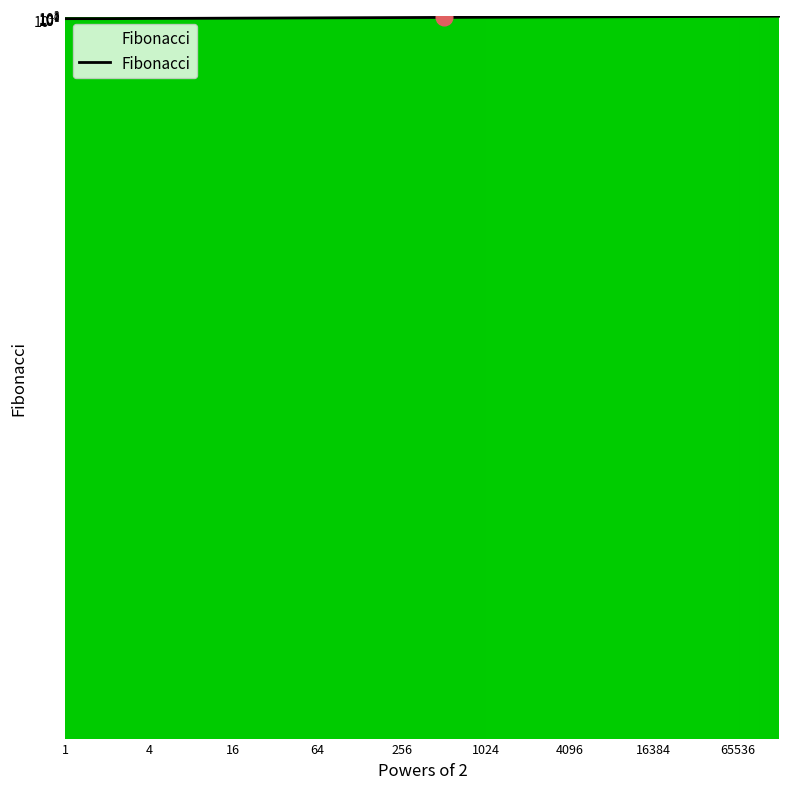

Reading right to left, list all the values displayed in this chart.

2584	1597	987	610	377	233	144	89	55	34	21	13	8	5	3	2	1	1